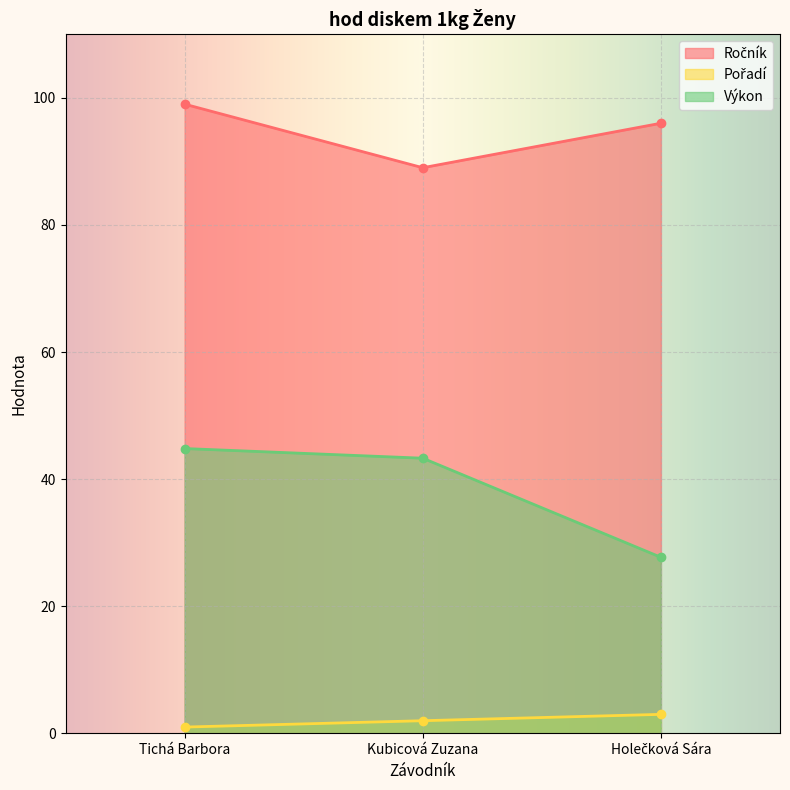

Rank the series by their average value, from highest to lowest.

Ročník, Výkon, Pořadí